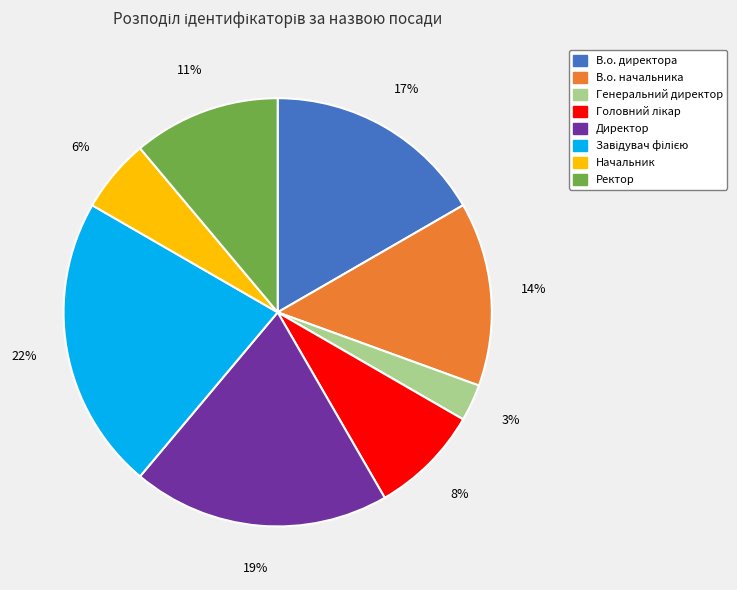

What is the smallest slice in the pie chart?

Генеральний директор